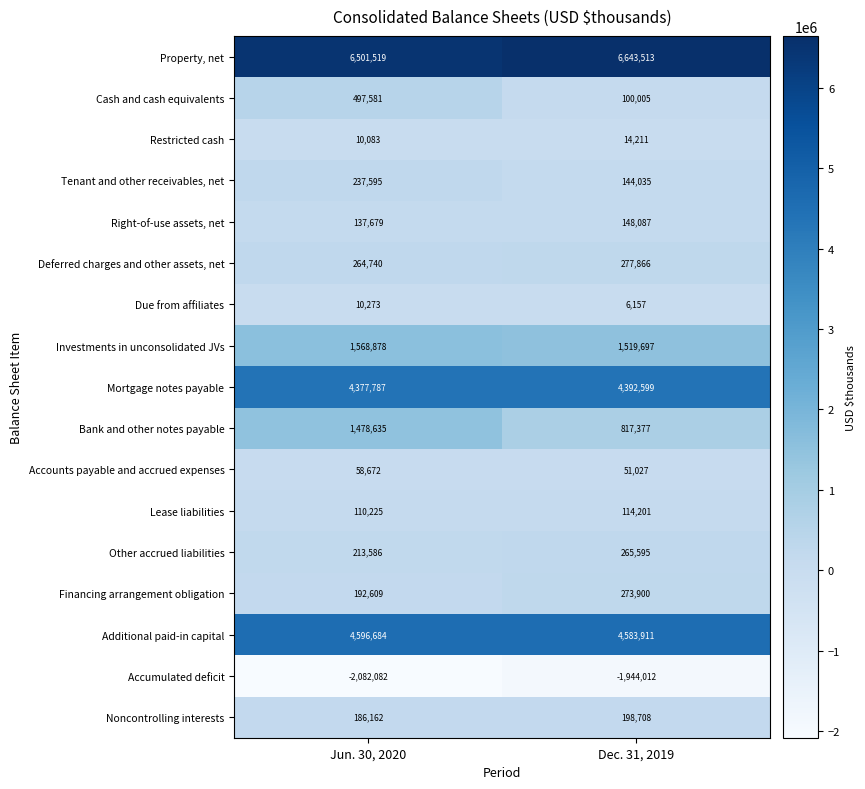

What is the smallest value displayed?

-2082082